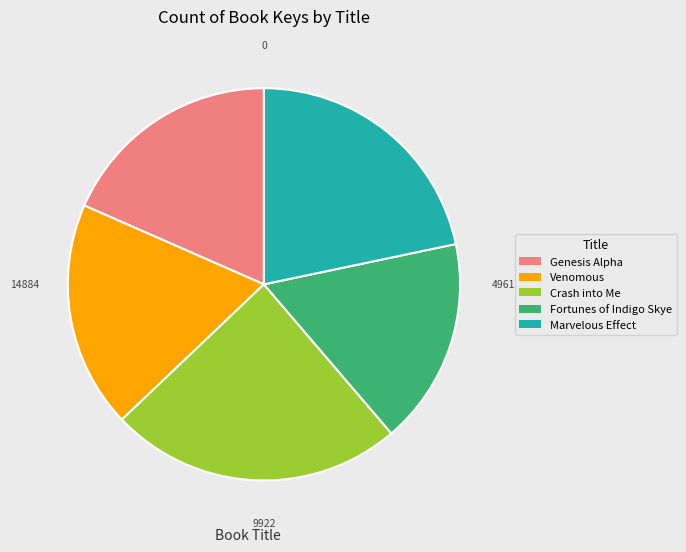

Count the number of slices in the pie.

5